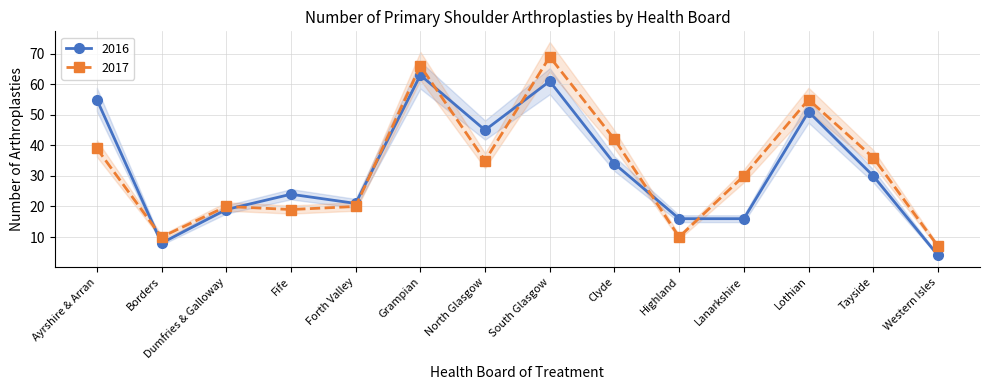

Is it true that 2017 equals 31 at Grampian?

False